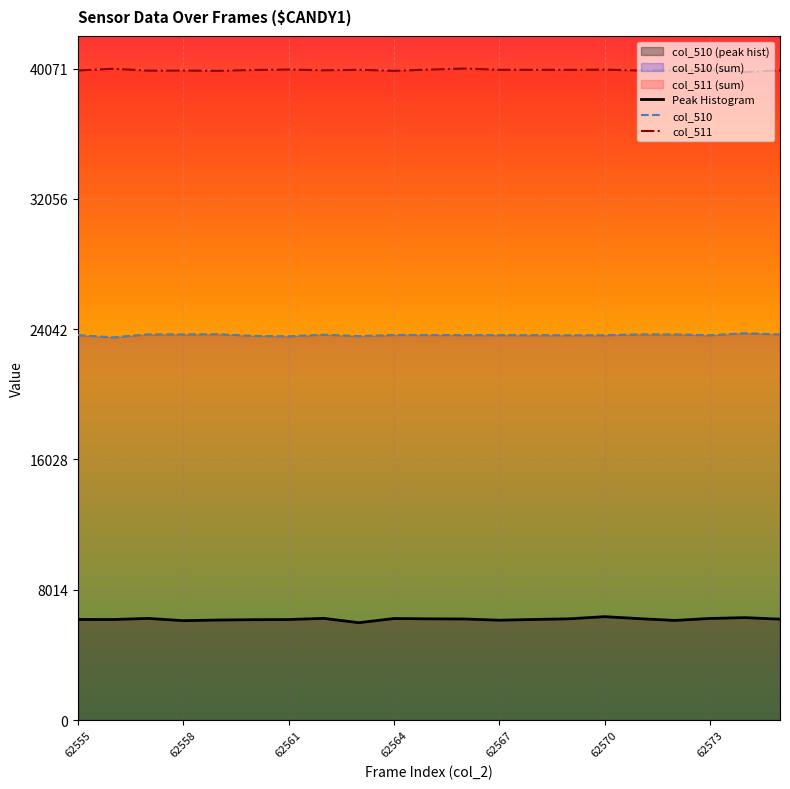

What is the difference between the maximum and minimum values in the col_510 series?

253